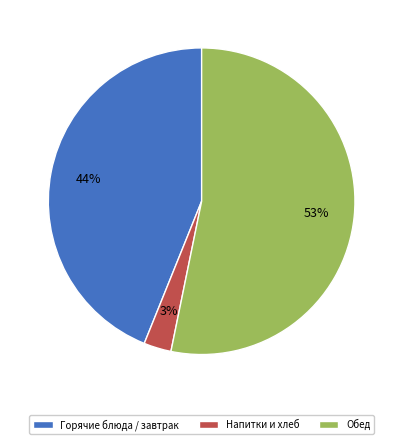

What percentage is the Горячие блюда / завтрак slice, to the nearest percent?

44%